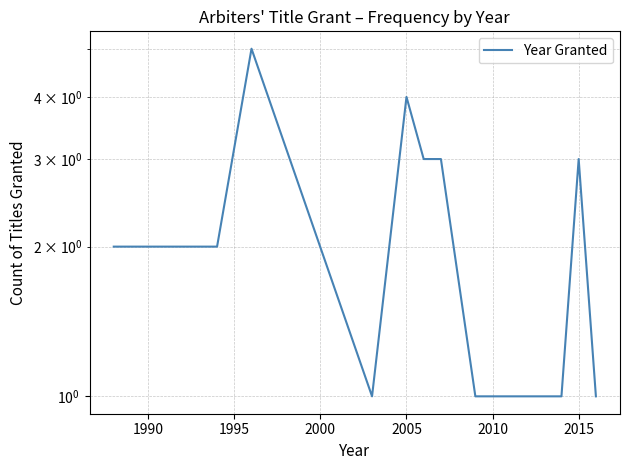

Is it true that the value at 1985 is 3?

False